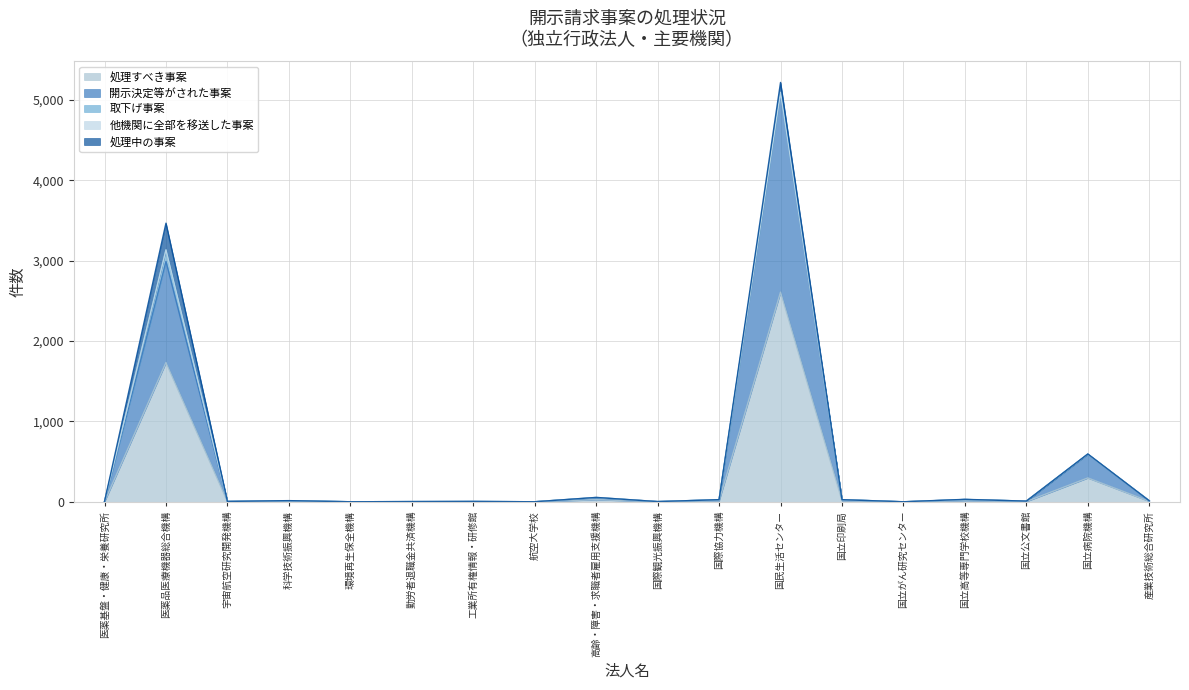

What is the label of the 6th point from the left?

勤労者退職金共済機構